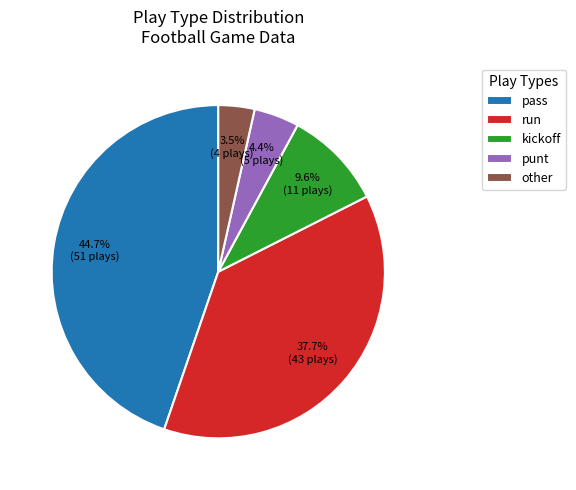

To the nearest percent, what is the difference between the kickoff and run slice percentages?

28%